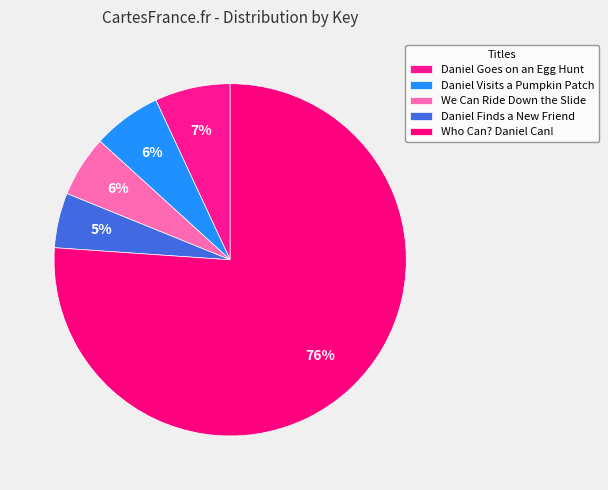

How many slices are in this pie chart?

5